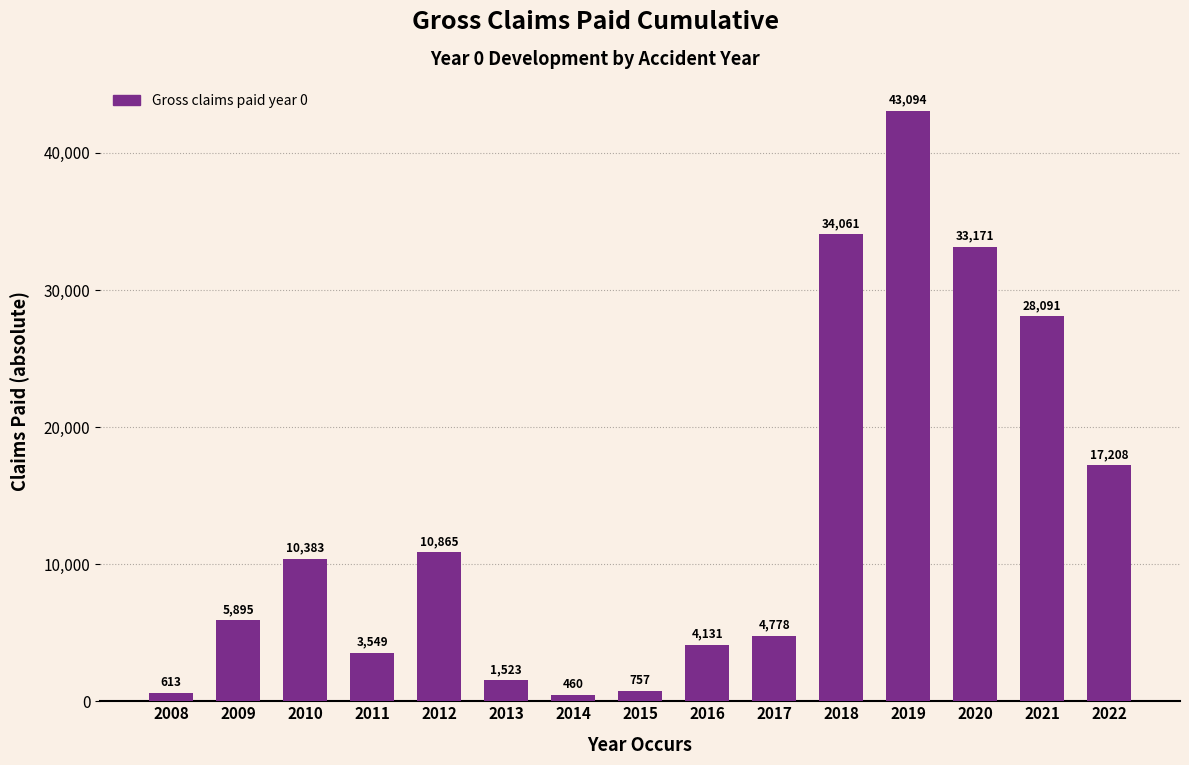

What is the difference between the values at 2014 and 2010?

9922.8